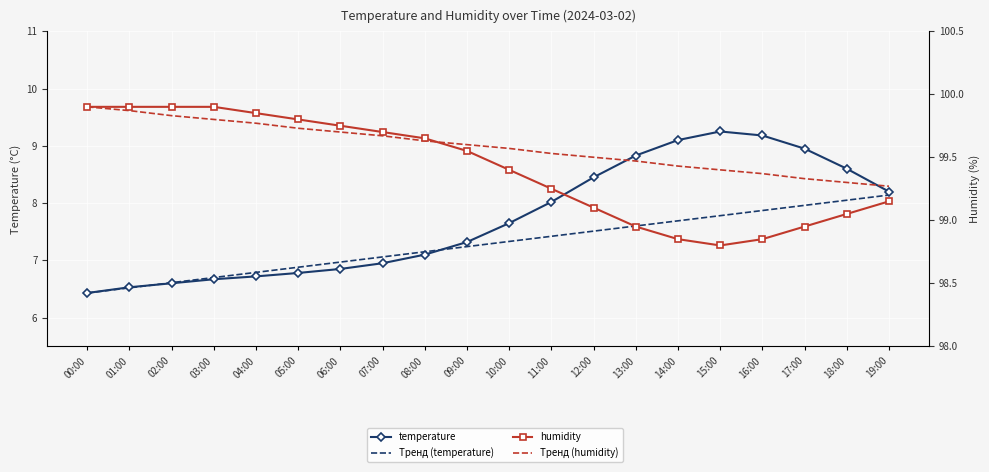

What position from the left is 06:00?

7